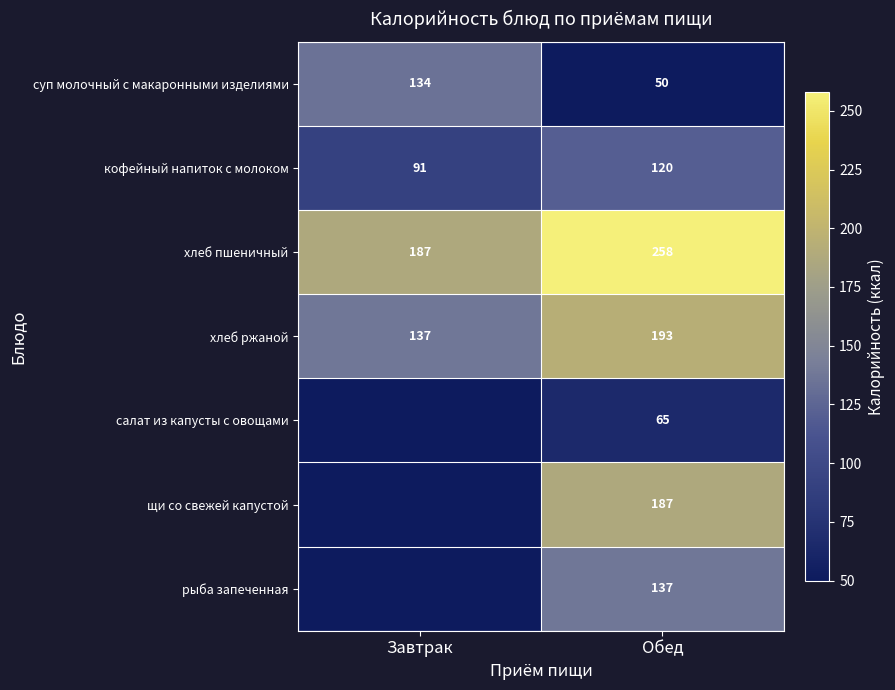

What is the spread (max minus min) of values at Обед?

208